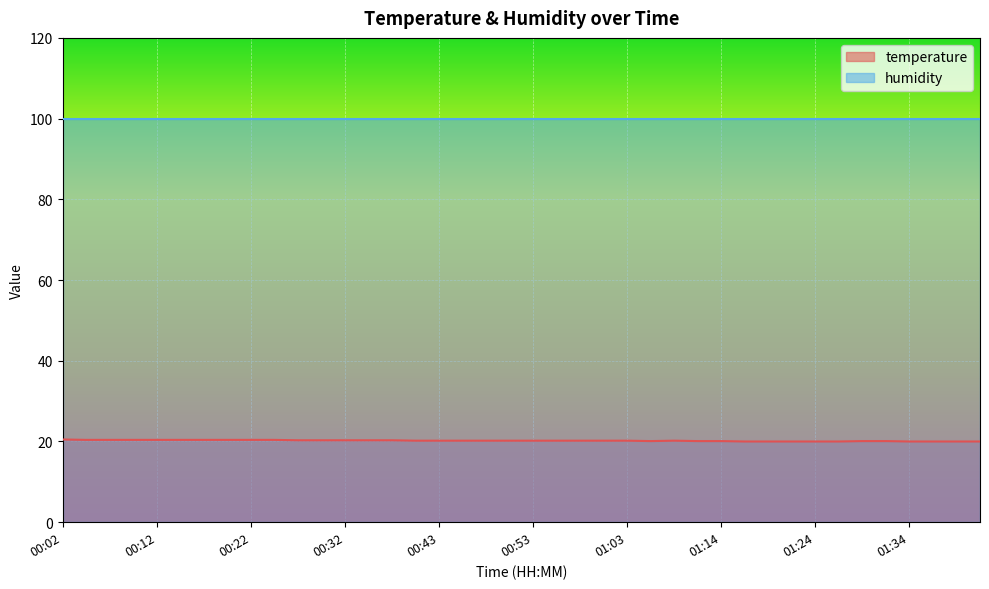

Does the chart display data point markers on the line(s)?

No